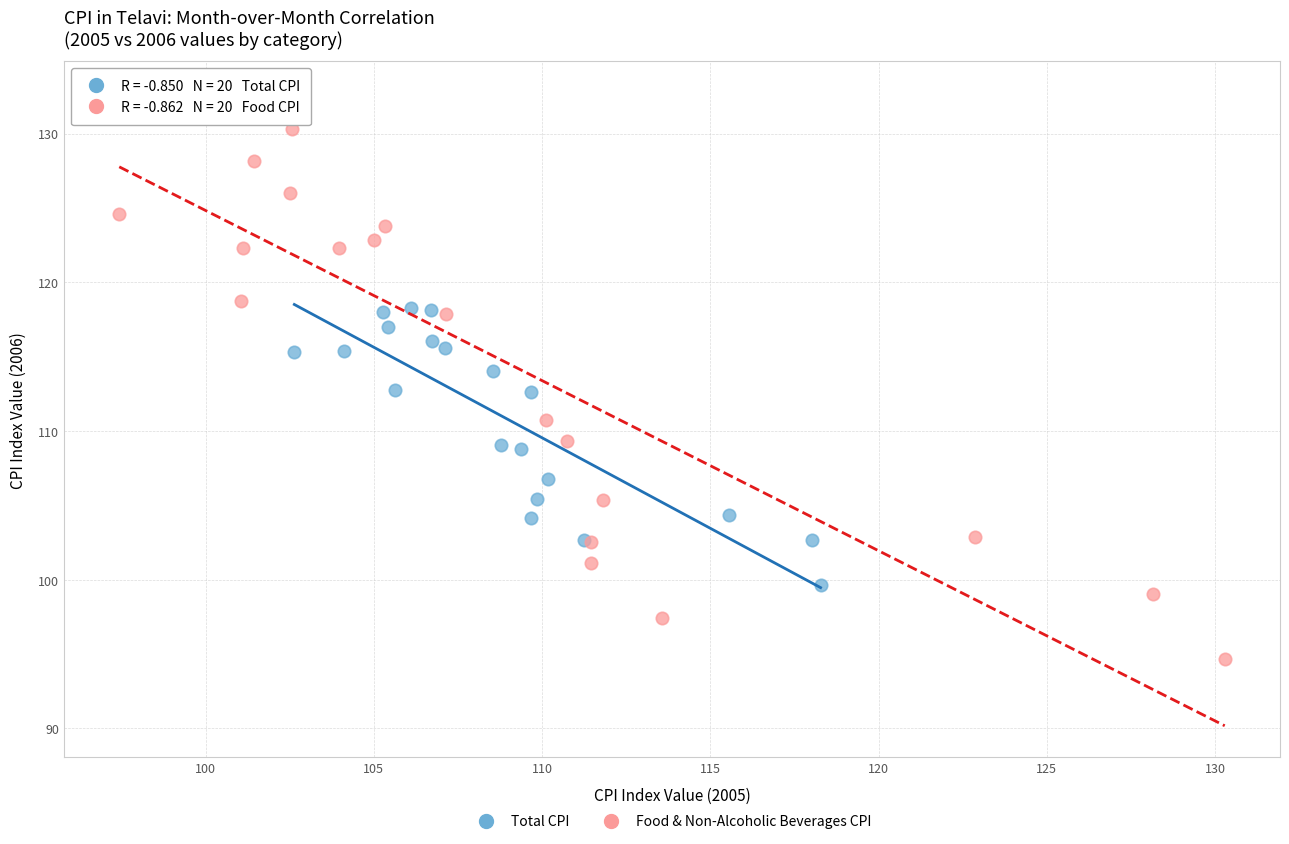

Which series has the widest spread of Y values?

Food & Non-Alcoholic Beverages CPI